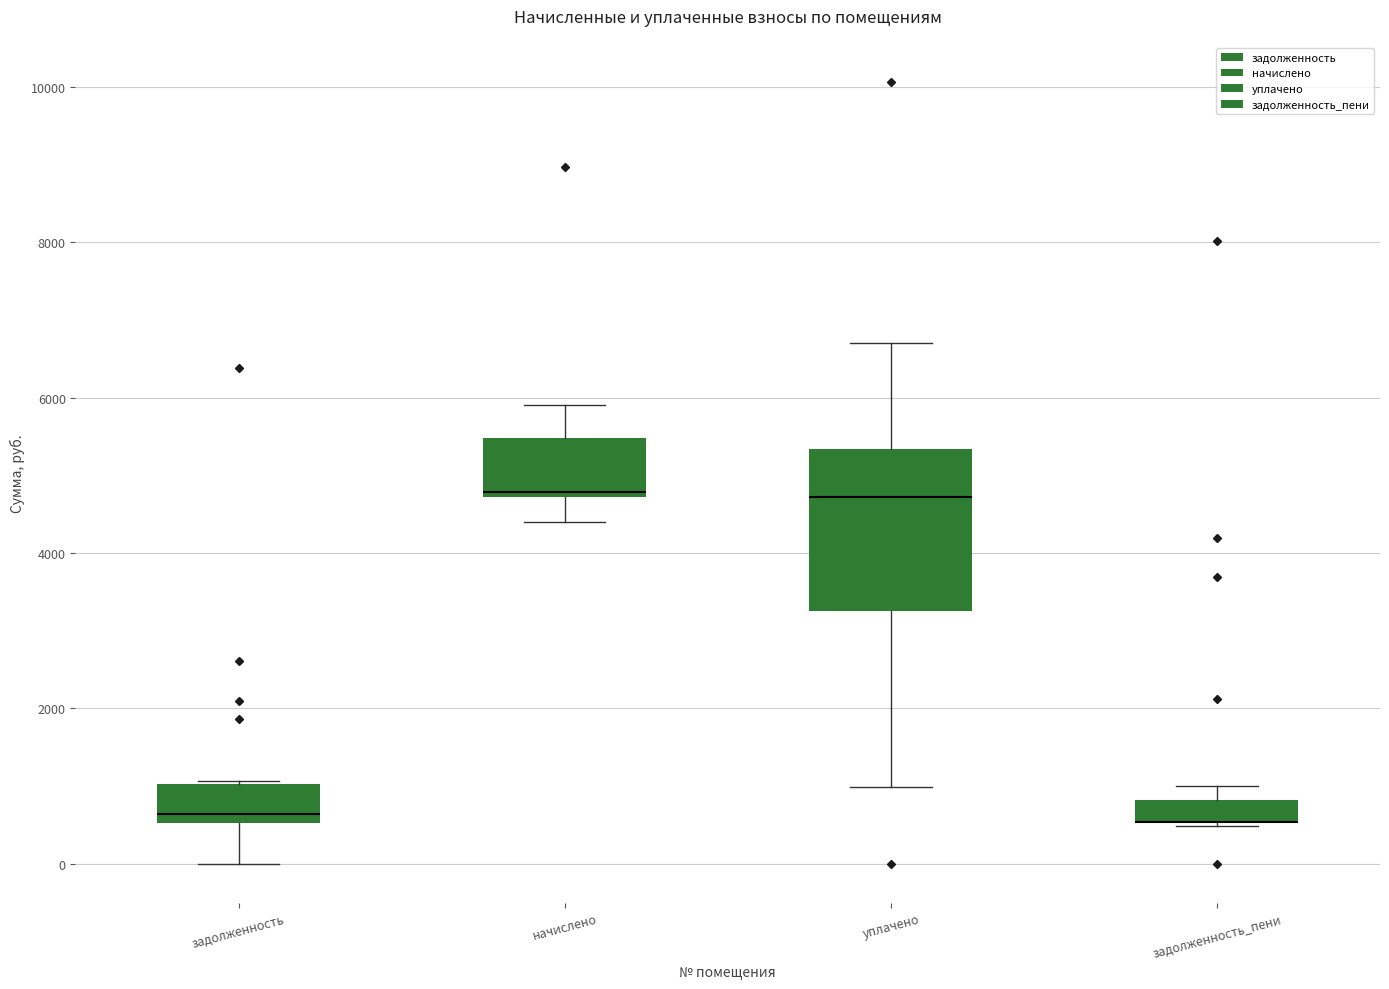

Reading left to right, transcribe this box plot: for each box, give where its median line is, the range the box spans, and where its two whiskers end, as read against the y-axis. The values are not printed on the chart, so give them approximately, as read against the axis.

задолженность: median 600 (just above the box's lower edge), box 600 to 1000, whiskers 0 to 1000
начислено: median 4800 (just above the box's lower edge), box 4800 to 5400, whiskers 4400 to 6000
уплачено: median 4800, box 3200 to 5400, whiskers 1000 to 6800
задолженность_пени: median 600 (drawn on the box's lower edge), box 600 to 800, whiskers 400 to 1000